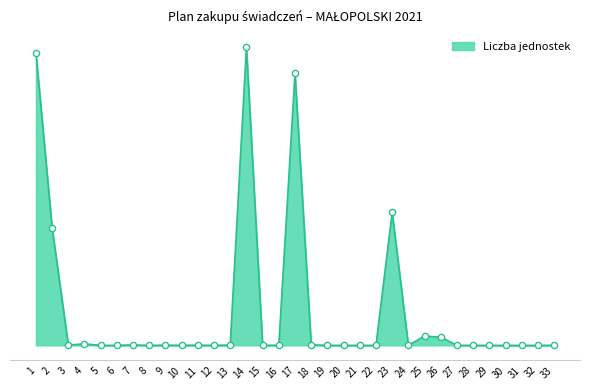

Approximately how many times larger is the value at 26 compared to 27?

145.7